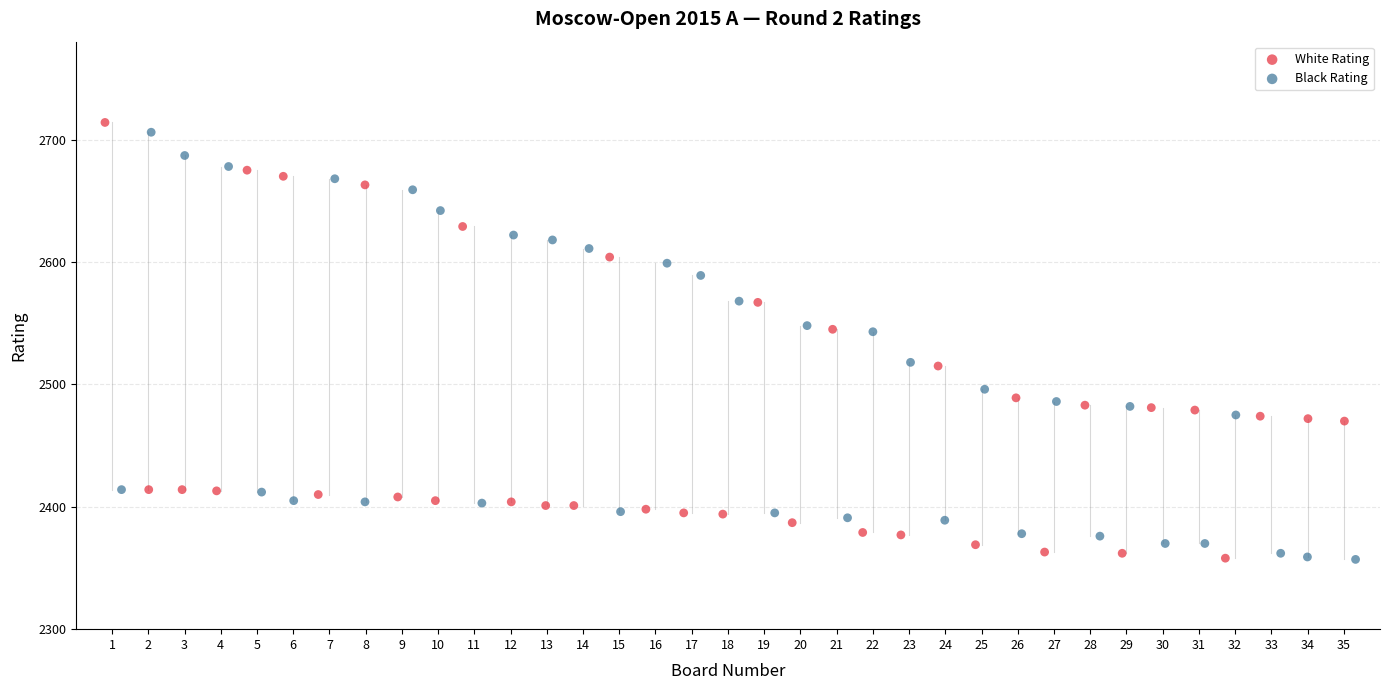

What are all the series names shown in the legend?

White Rating, Black Rating